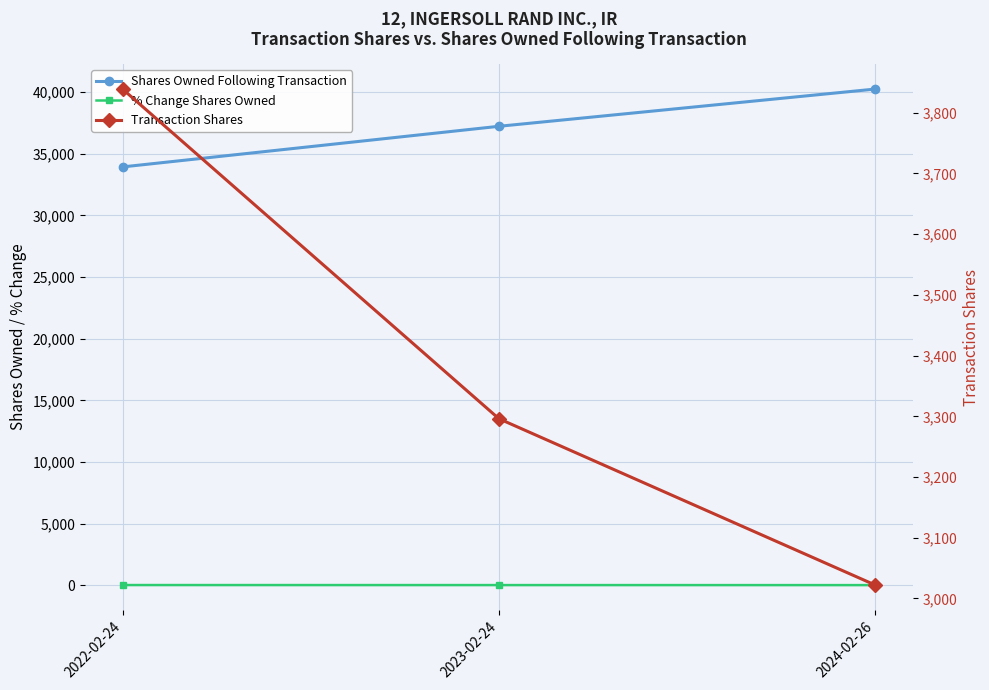

Which series has the widest spread of values?

Shares Owned Following Transaction